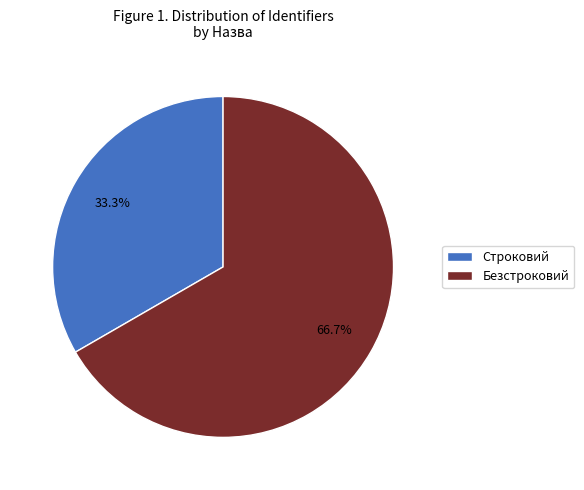

The Строковий slice represents 28% of the pie. True or false?

False